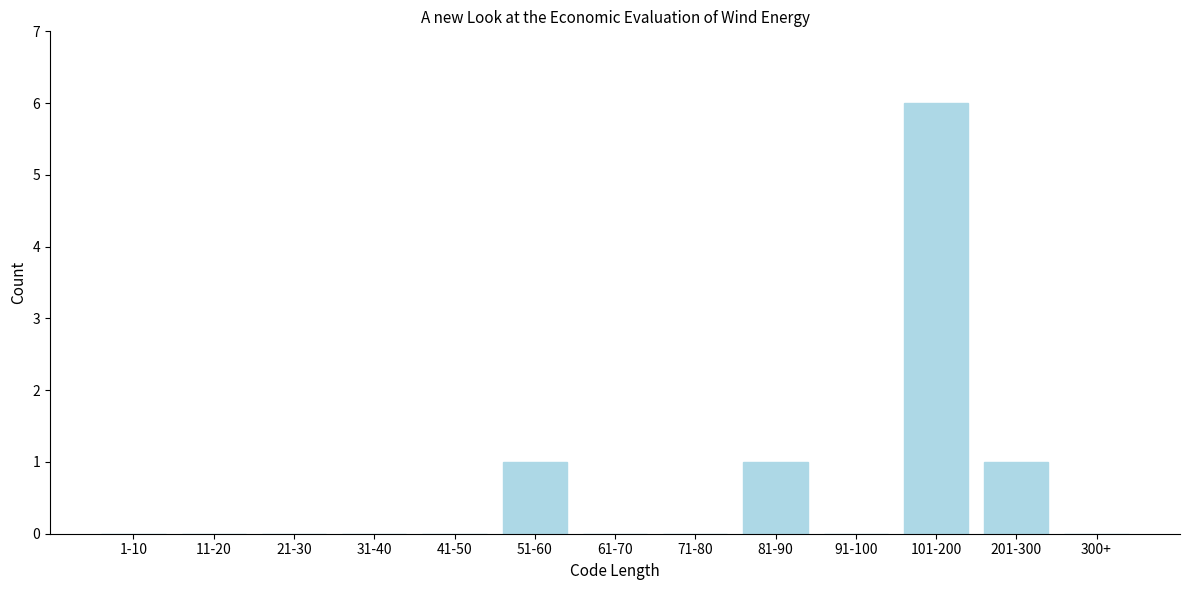

Reading left to right, extract all data points from this chart.

1-10=0	11-20=0	21-30=0	31-40=0	41-50=0	51-60=1	61-70=0	71-80=0	81-90=1	91-100=0	101-200=6	201-300=1	300+=0